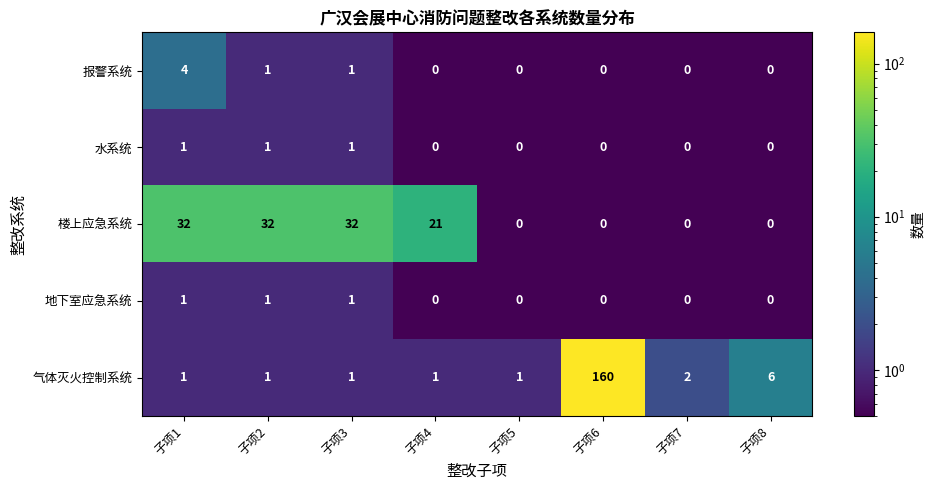

What is the average value of the 气体灭火控制系统 series?

22